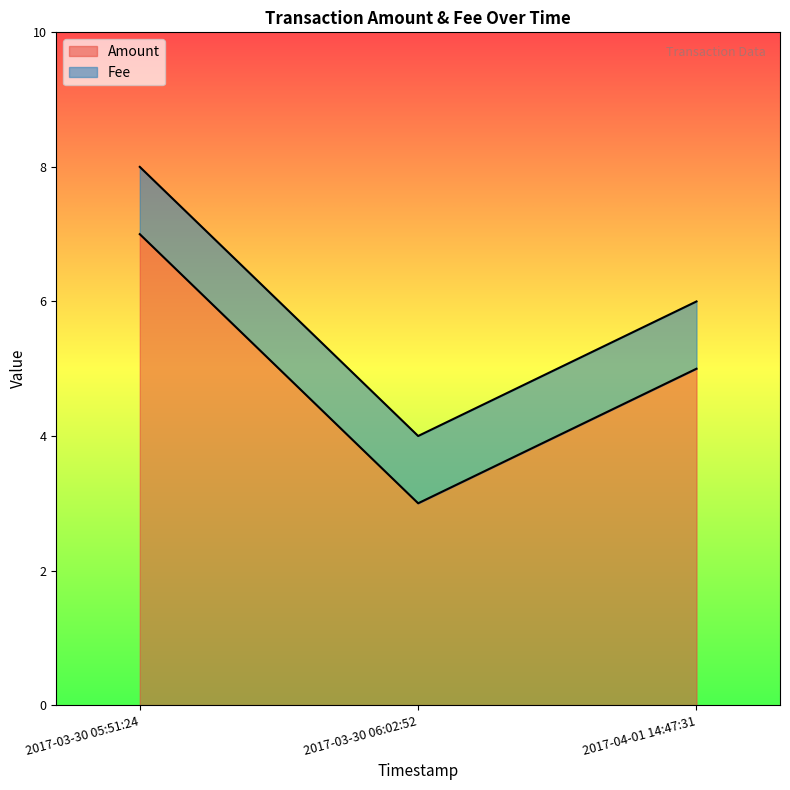

The value at 2017-03-30 06:02:52 is 3. True or false?

True